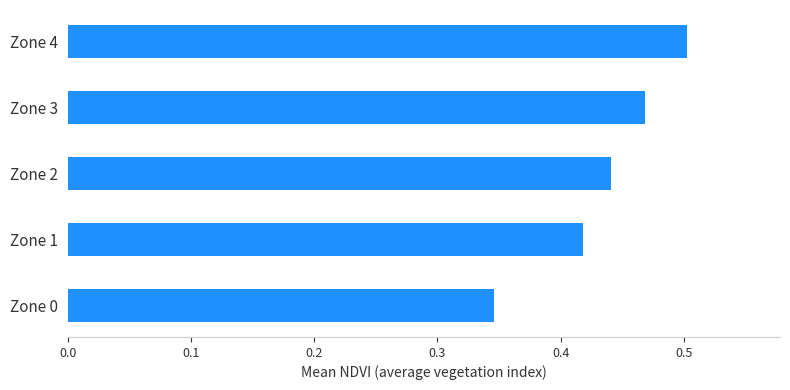

Which category has the highest value across all series?

Zone 4